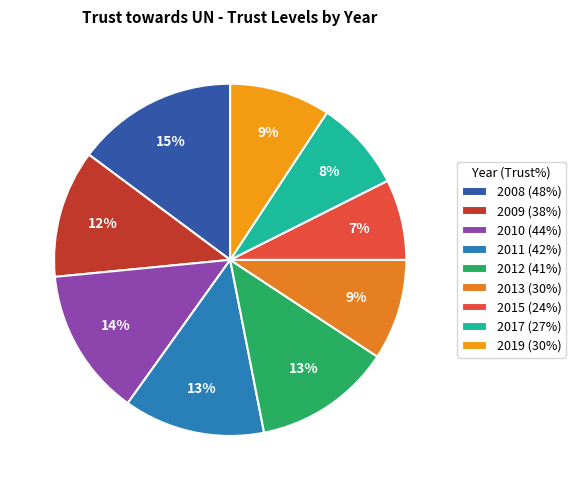

What is the ratio of the value at 2013 to the value at 2008?

0.6